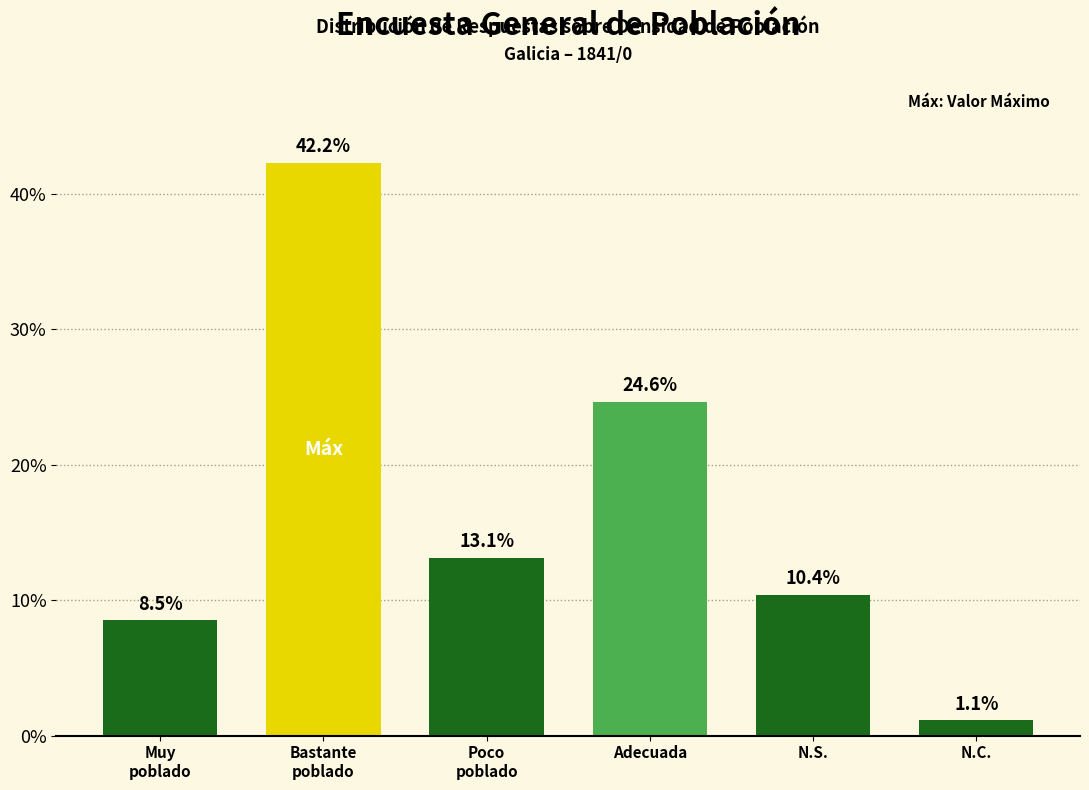

What is the difference between the maximum and minimum values?

41.1